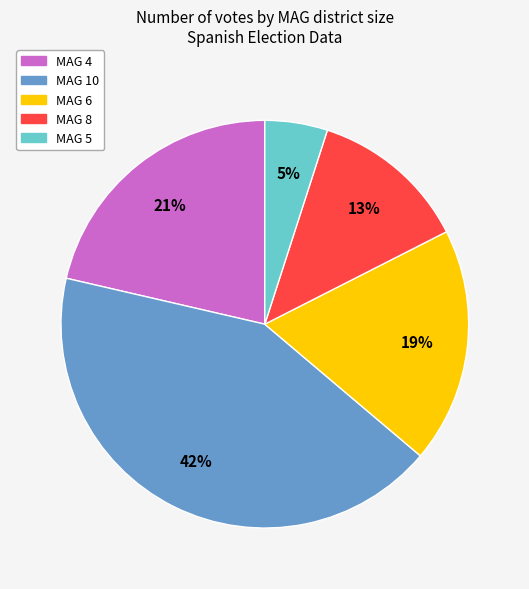

To the nearest percent, what is the average slice percentage?

20%